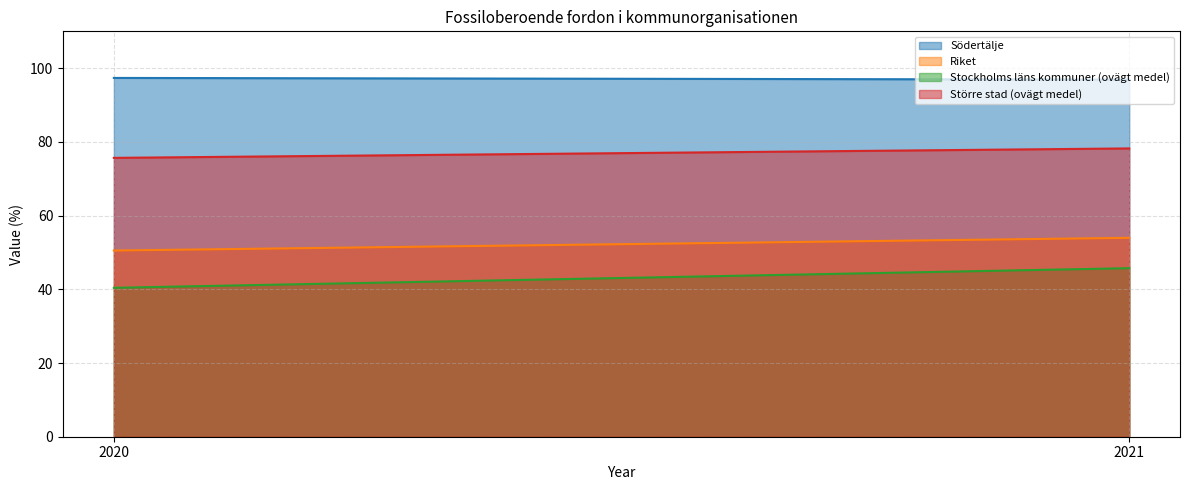

Which category has the highest value across all series?

2020